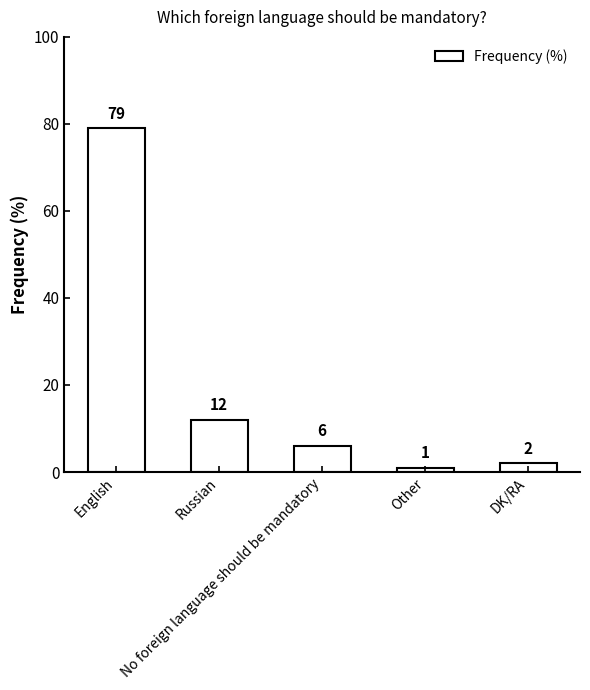

What is the label of the 5th bar from the left?

DK/RA